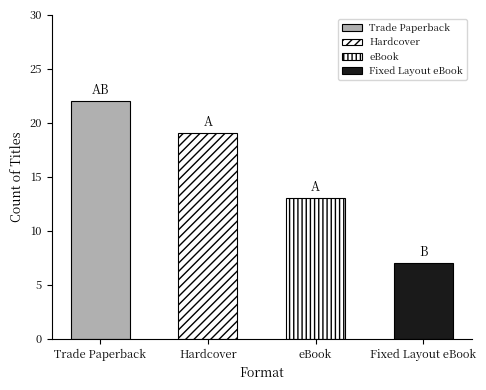

Reading left to right, extract all data points from this chart.

Trade Paperback=22	Hardcover=19	eBook=13	Fixed Layout eBook=7